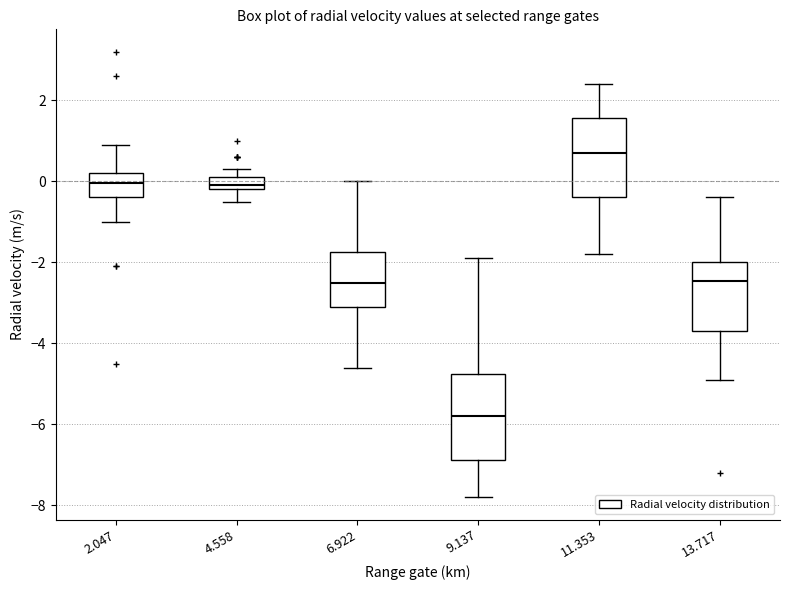

Which box's median line is the lowest?

9.137